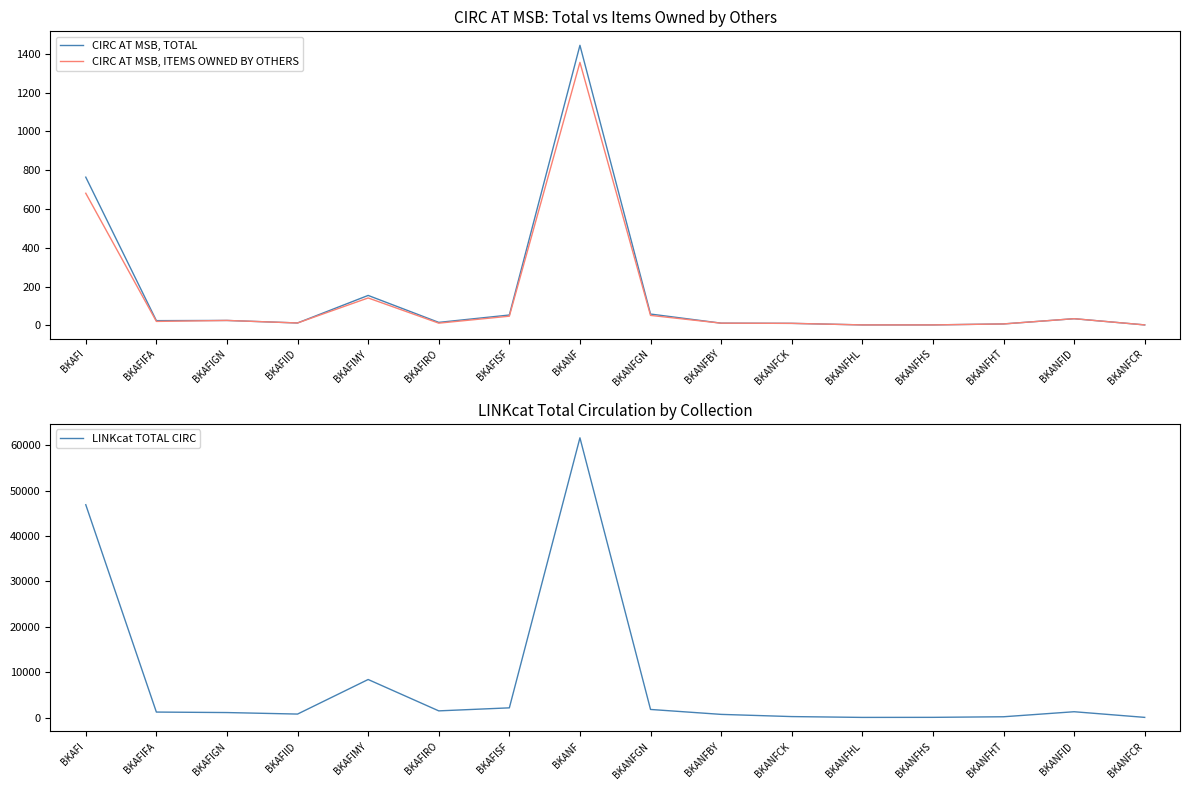

What are all the series names shown in the legend?

CIRC AT MSB, TOTAL, CIRC AT MSB, ITEMS OWNED BY OTHERS, LINKcat TOTAL CIRC